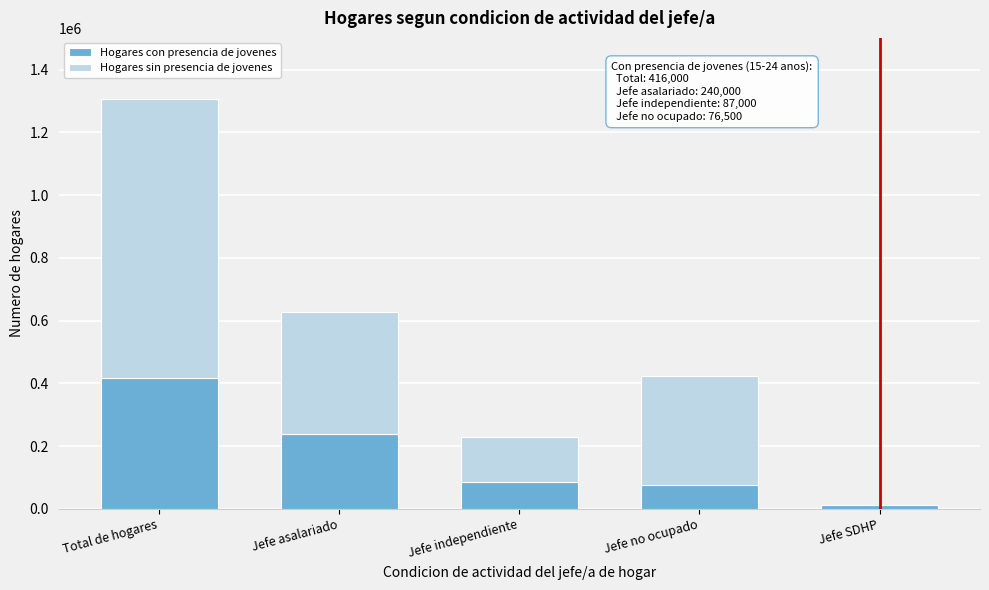

Reading left to right, list the values for the Hogares con presencia de jovenes series.

Total de hogares=416000	Jefe asalariado=240000	Jefe independiente=87000	Jefe no ocupado=76500	Jefe SDHP=12500